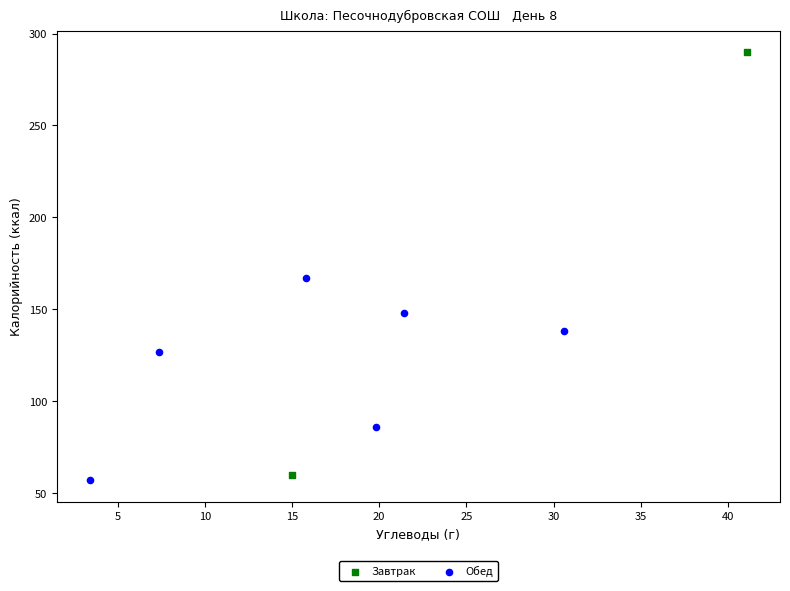

What are all the series names shown in the legend?

Завтрак, Обед